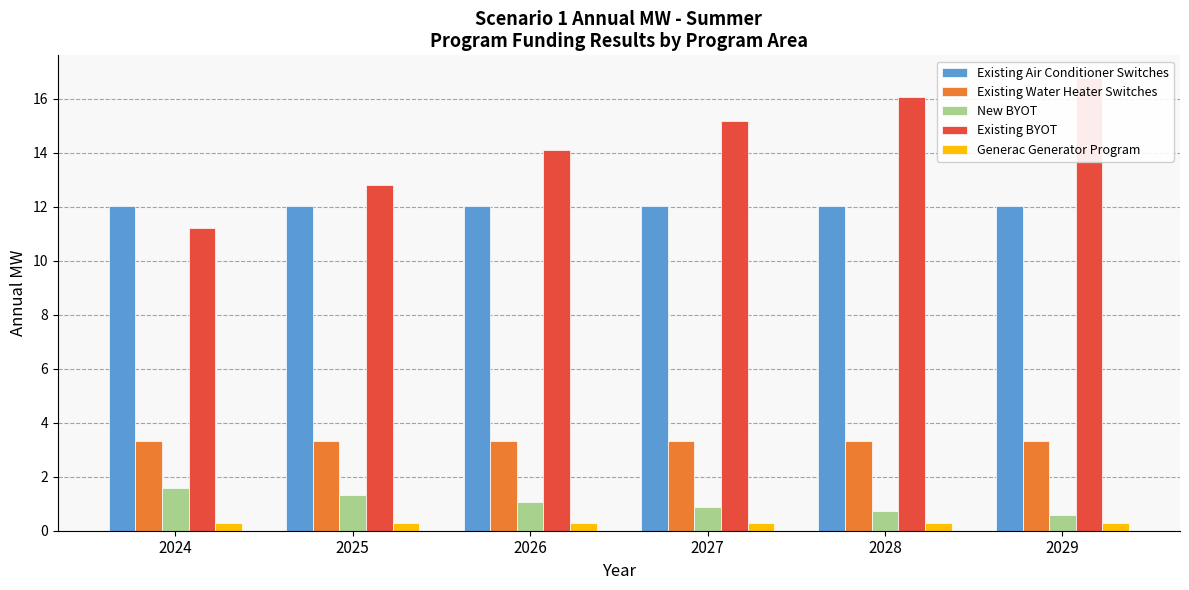

What is the lowest value of the New BYOT series?

0.6